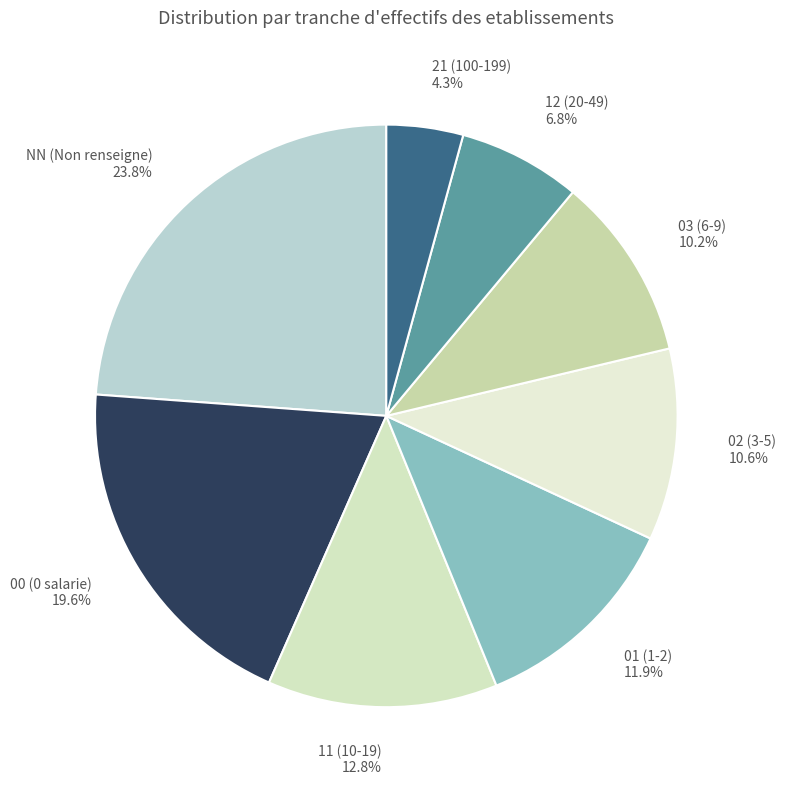

Which slice is the largest?

NN